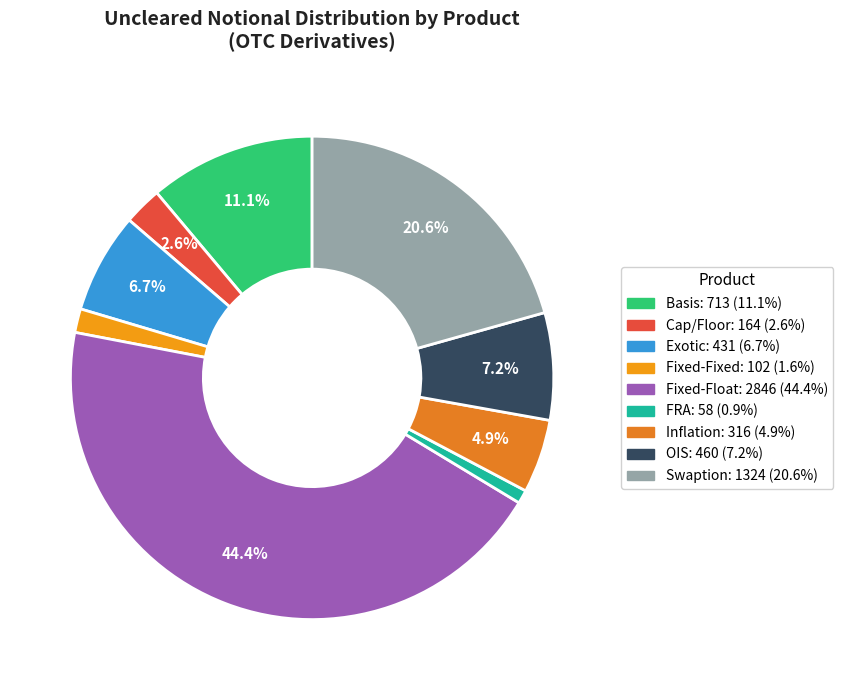

Is it true that Cap/Floor is 3% of the pie?

True